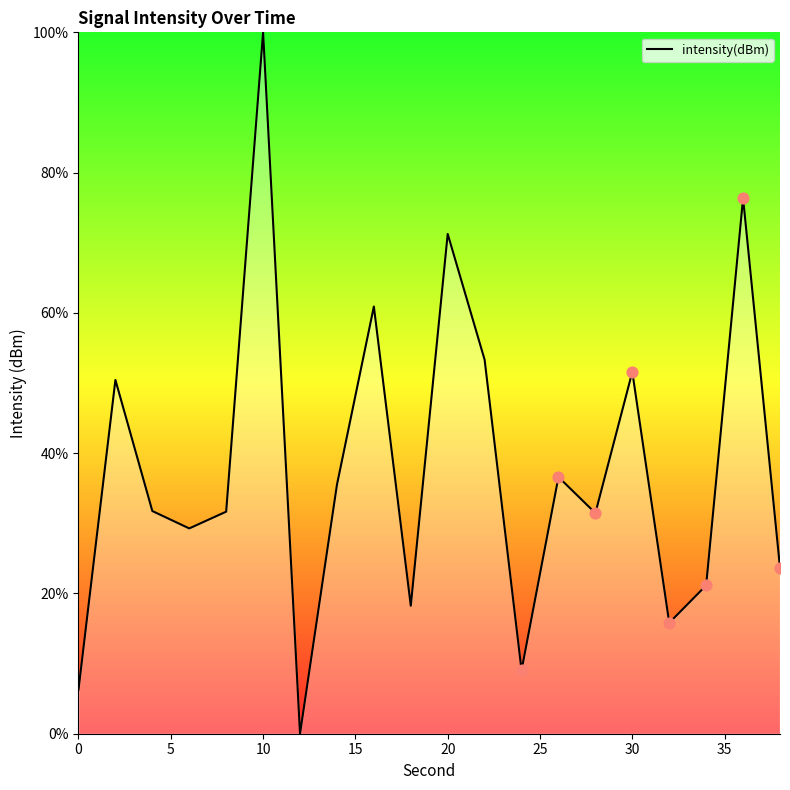

What is the greatest value displayed?

100.0